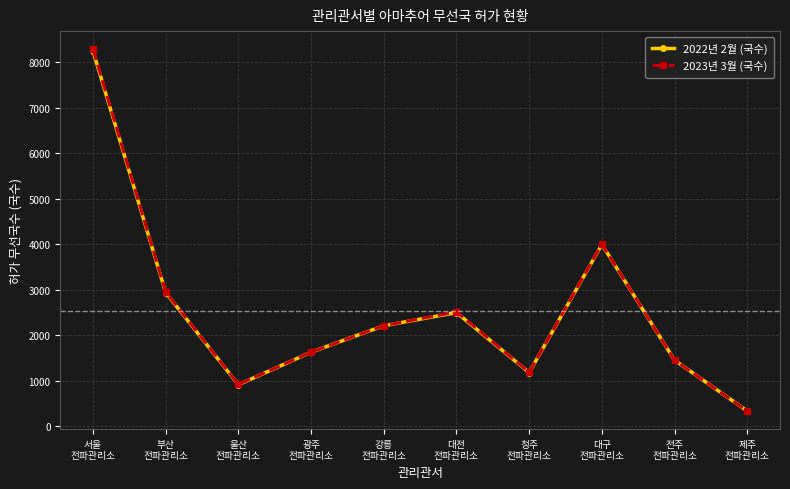

Reading left to right, extract all data points from this chart.

2022년 2월 (국수): 서울
전파관리소=8244	부산
전파관리소=2937	울산
전파관리소=913	광주
전파관리소=1629	강릉
전파관리소=2210	대전
전파관리소=2498	청주
전파관리소=1181	대구
전파관리소=3996	전주
전파관리소=1451	제주
전파관리소=335
2023년 3월 (국수): 서울
전파관리소=8286	부산
전파관리소=2949	울산
전파관리소=920	광주
전파관리소=1630	강릉
전파관리소=2212	대전
전파관리소=2514	청주
전파관리소=1186	대구
전파관리소=4003	전주
전파관리소=1452	제주
전파관리소=335